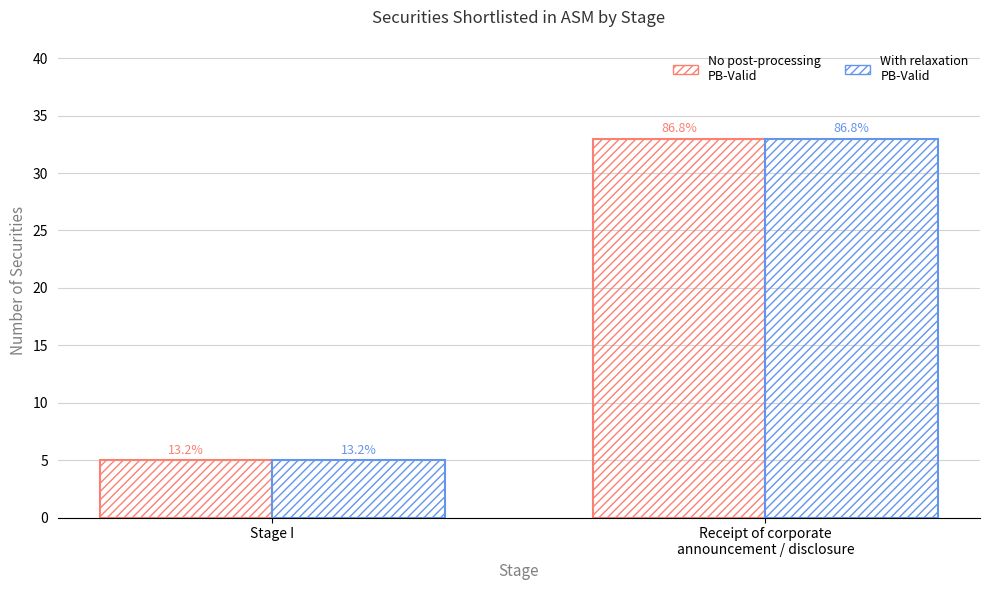

What is the label of the 1st bar from the left?

Stage I